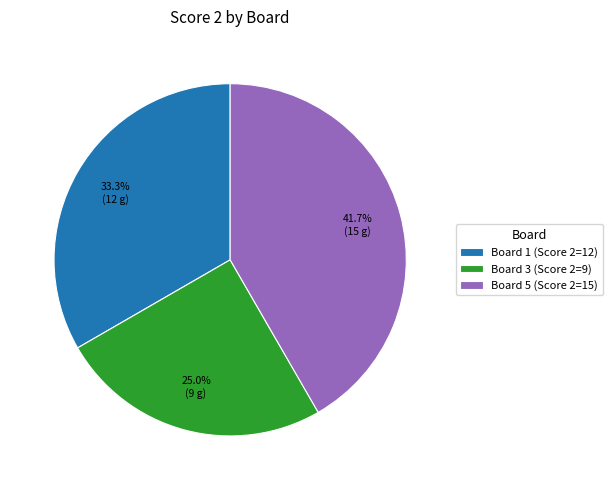

How many slices are in this pie chart?

3